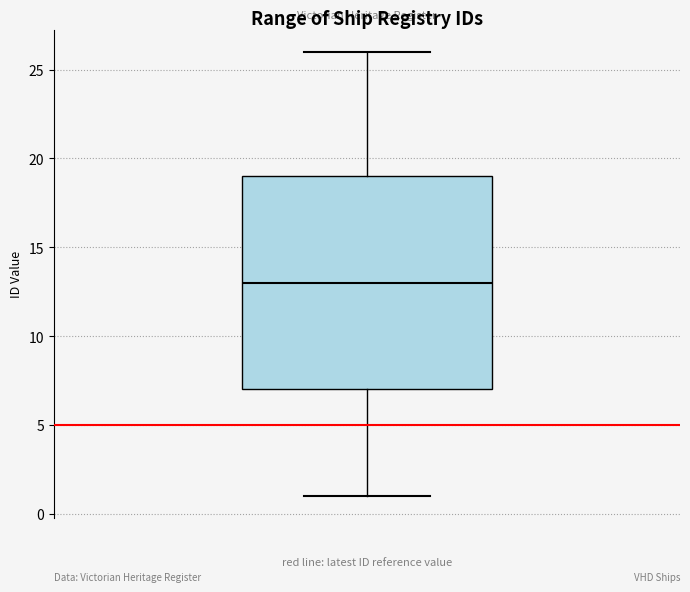

Transcribe this box plot: give where the median line is, the range the box spans, and where the two whiskers end, as read against the y-axis. The values are not printed on the chart, so give them approximately, as read against the axis.

median 13, box 7 to 19, whiskers 1 to 26